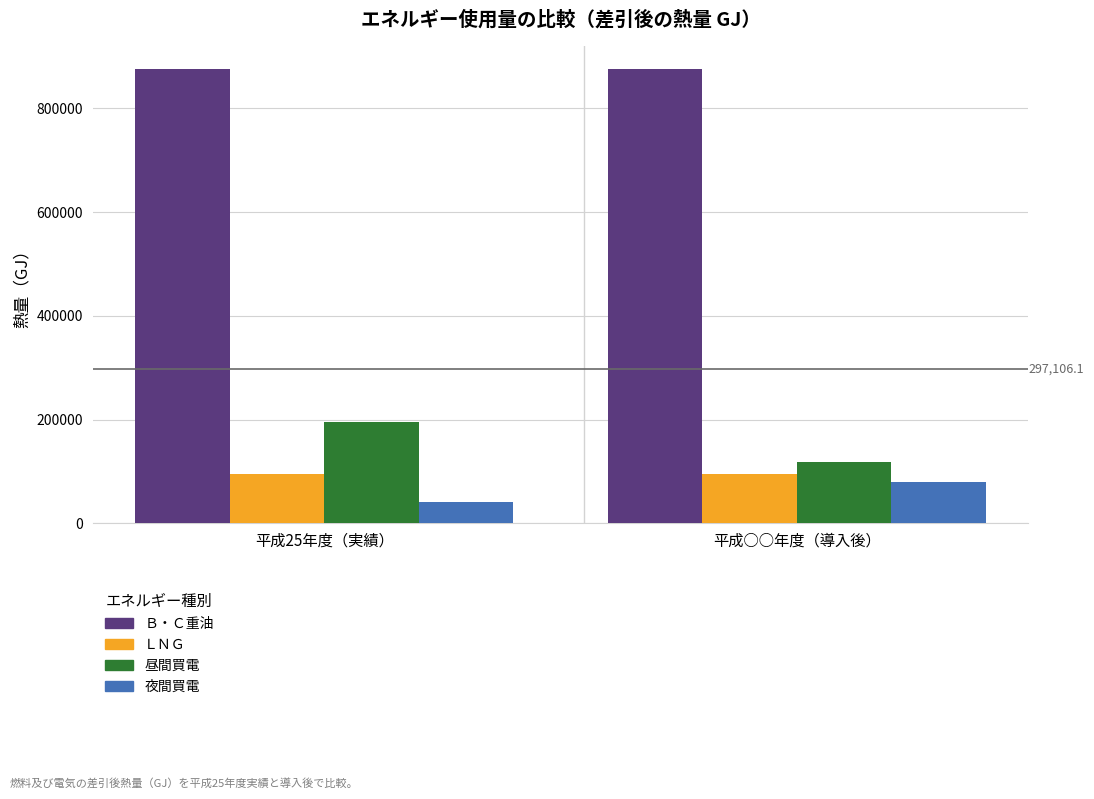

Is it true that 夜間買電 equals 78880.0 at 平成○○年度（導入後）?

True